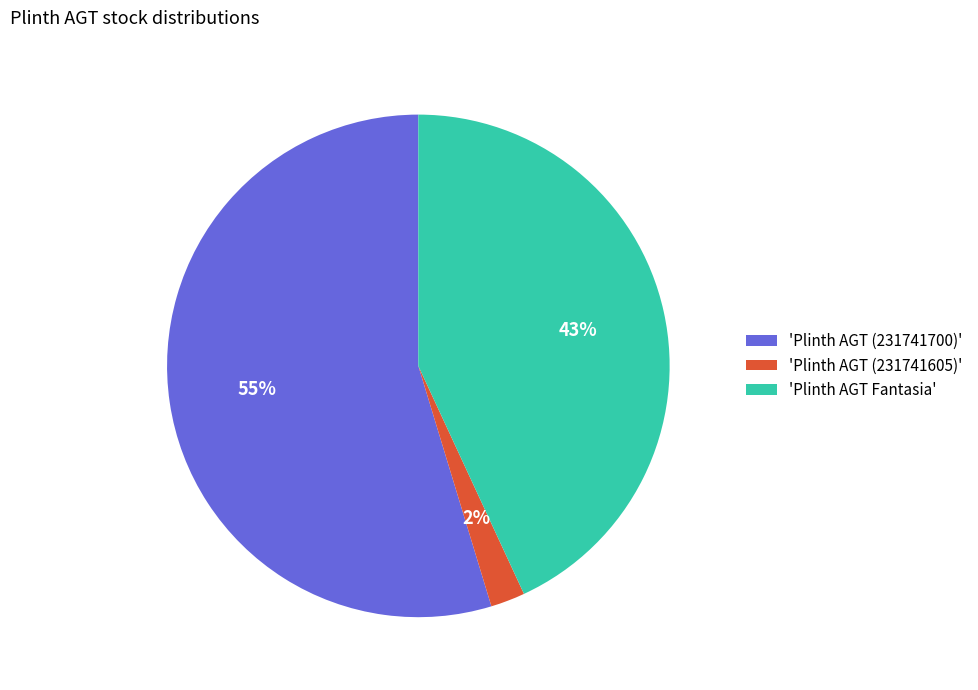

How many slices are in this pie chart?

3